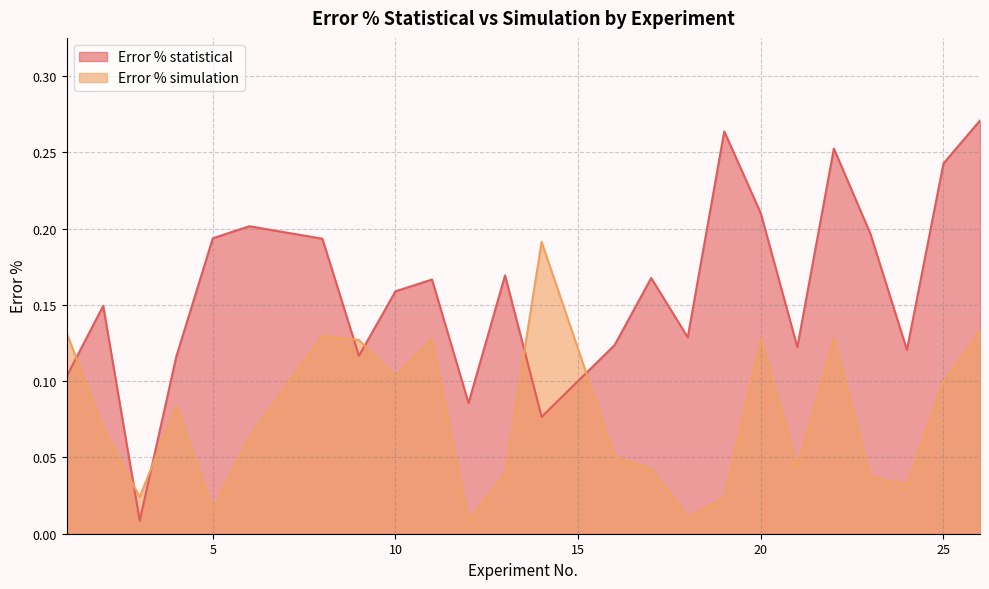

Between 5 and 16, which is larger?

5